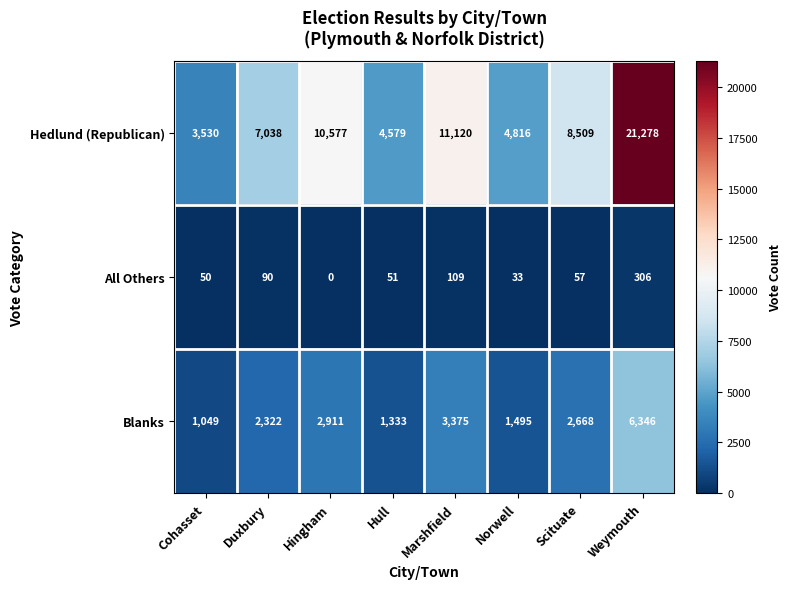

Count the number of categories in the chart.

8